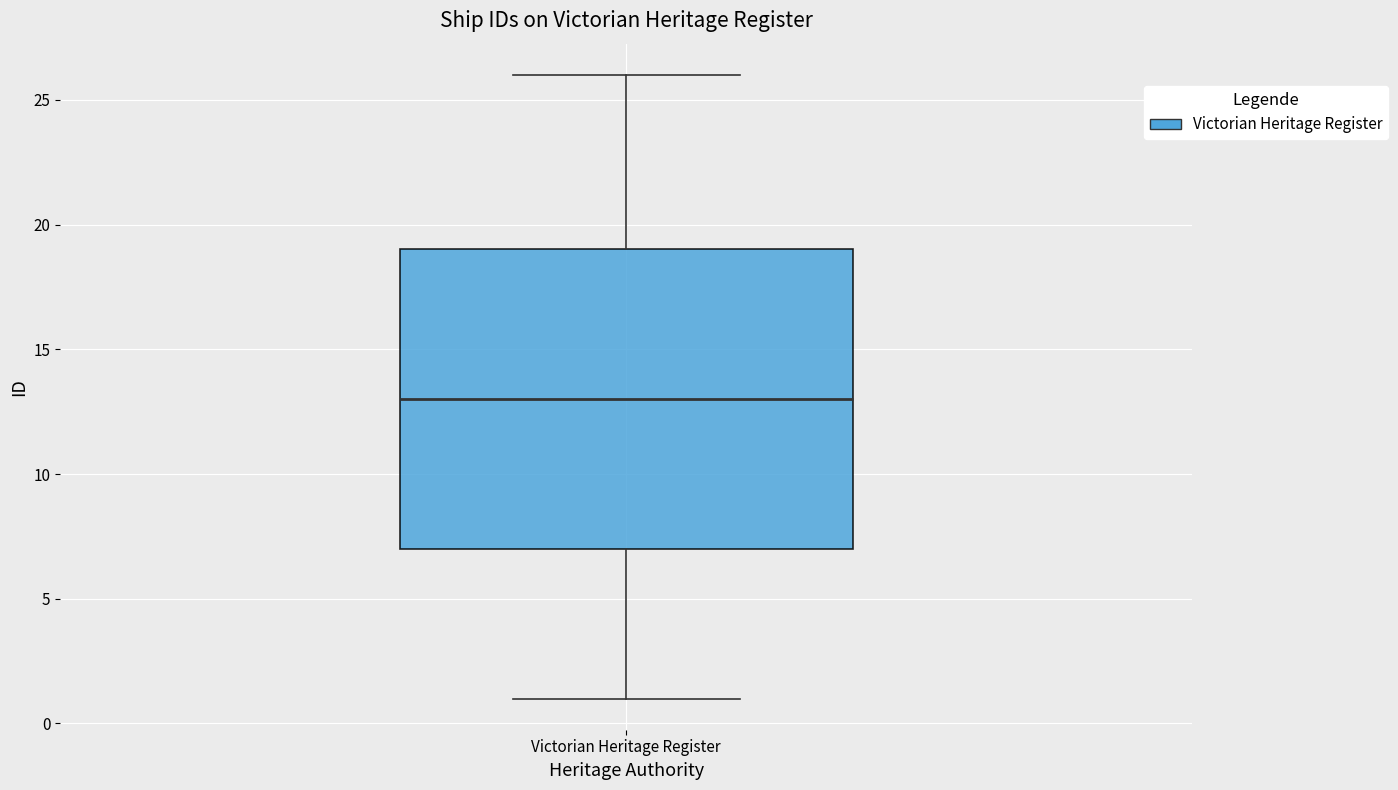

Where is the upper edge of the box for Victorian Heritage Register on the y-axis? The values are not printed on the chart, so give them approximately, as read against the axis.

19